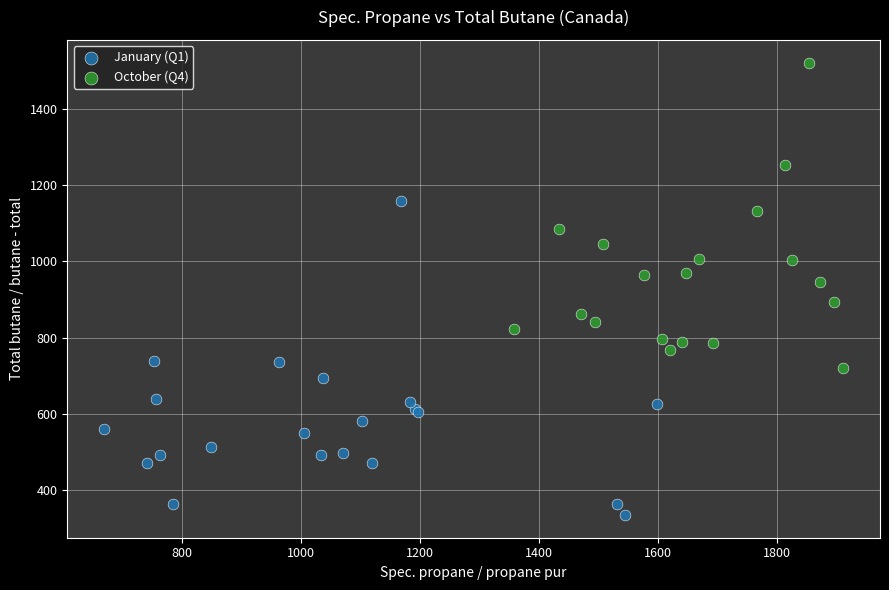

Which series contains the lowest Y value?

January (Q1)